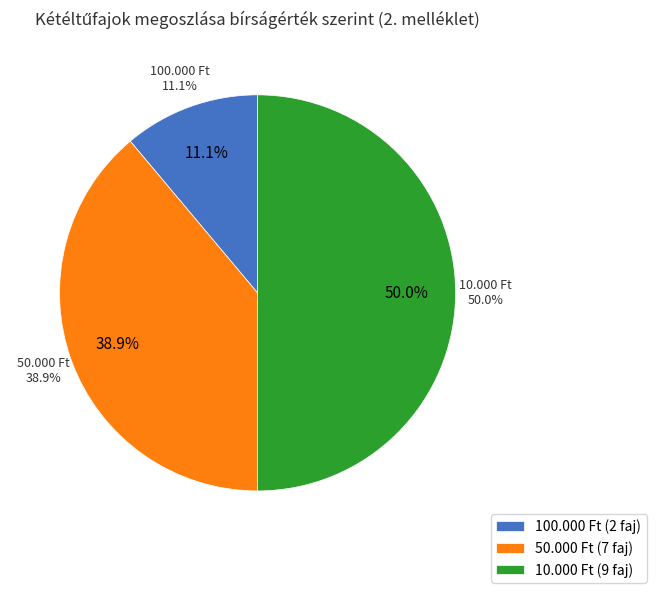

Is there any slice that represents more than half of the pie?

No